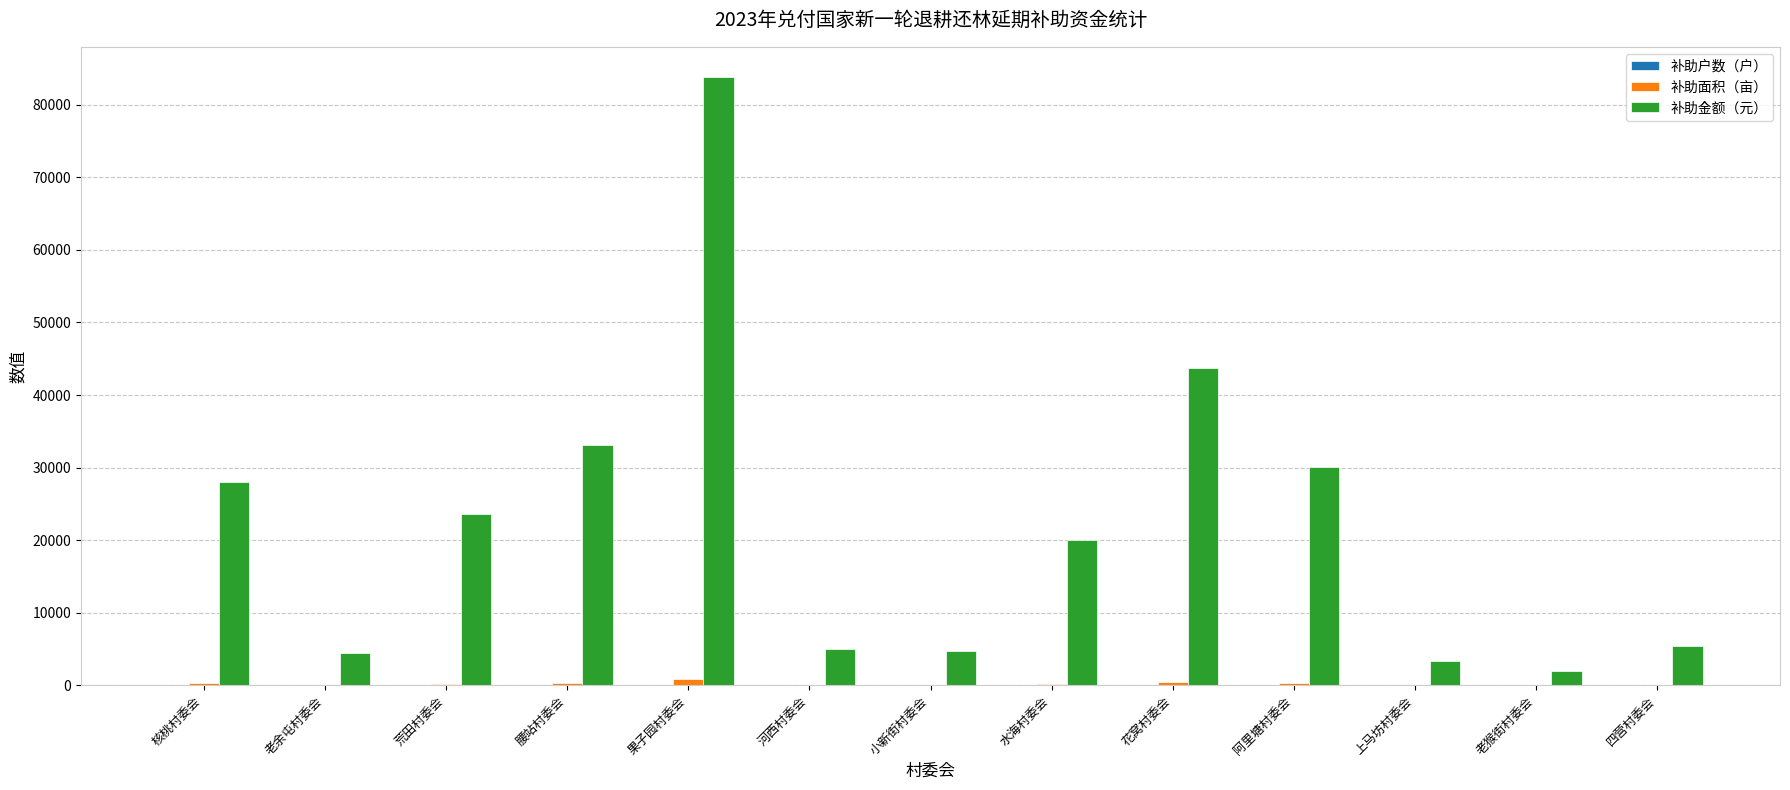

What is the sum of all 补助金额（元） values?

287570.0